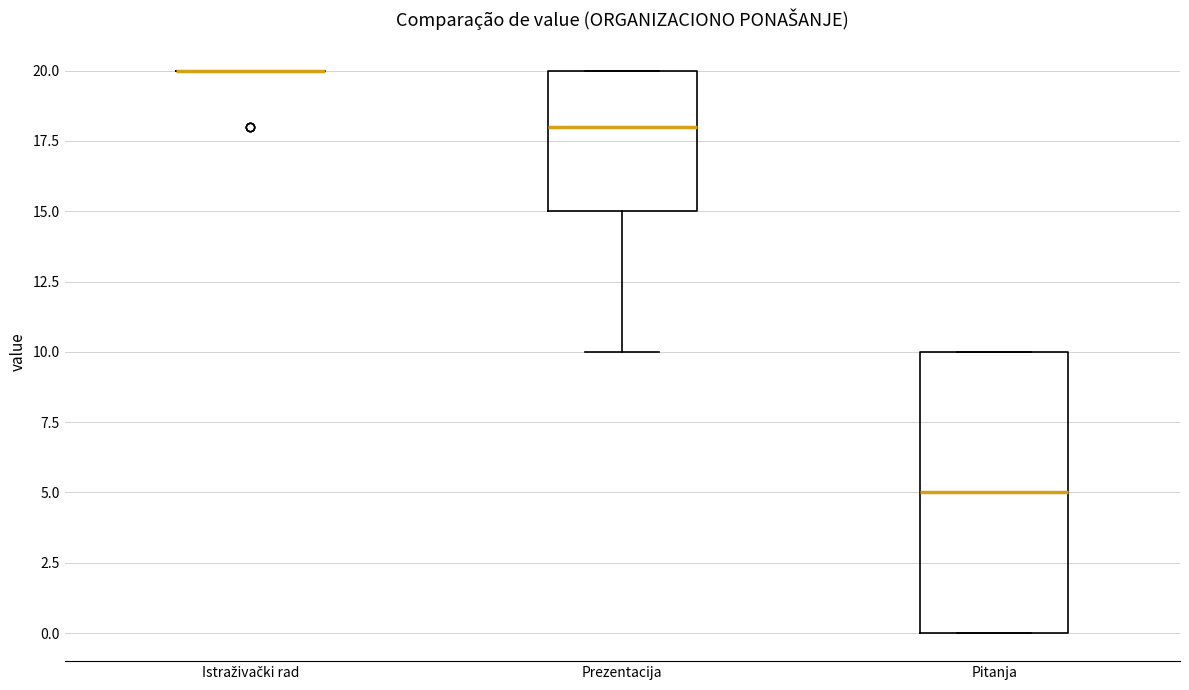

Reading left to right, read every box against the y-axis: the position of its median line, the range the box covers, and the ends of its whiskers. The values are not printed on the chart, so give them approximately, as read against the axis.

Istraživački rad: box collapsed to a line at 20, whiskers 20 to 20
Prezentacija: median 18, box 15 to 20, whiskers 10 to 20
Pitanja: median 5, box 0 to 10, whiskers 0 to 10